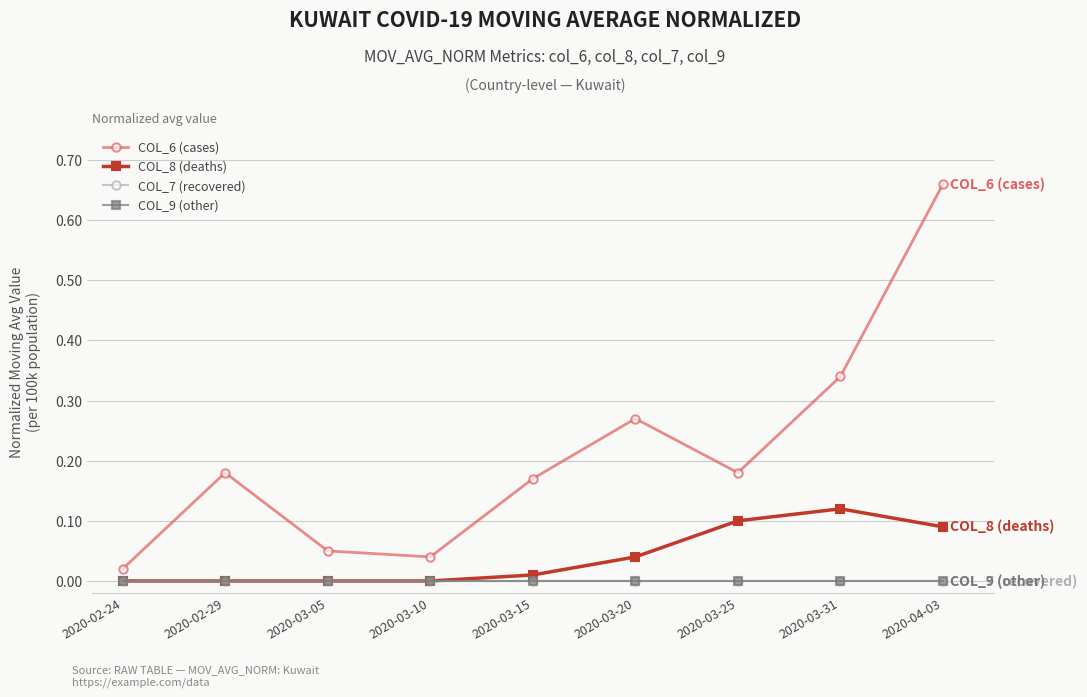

Does the chart have visible grid lines?

Yes